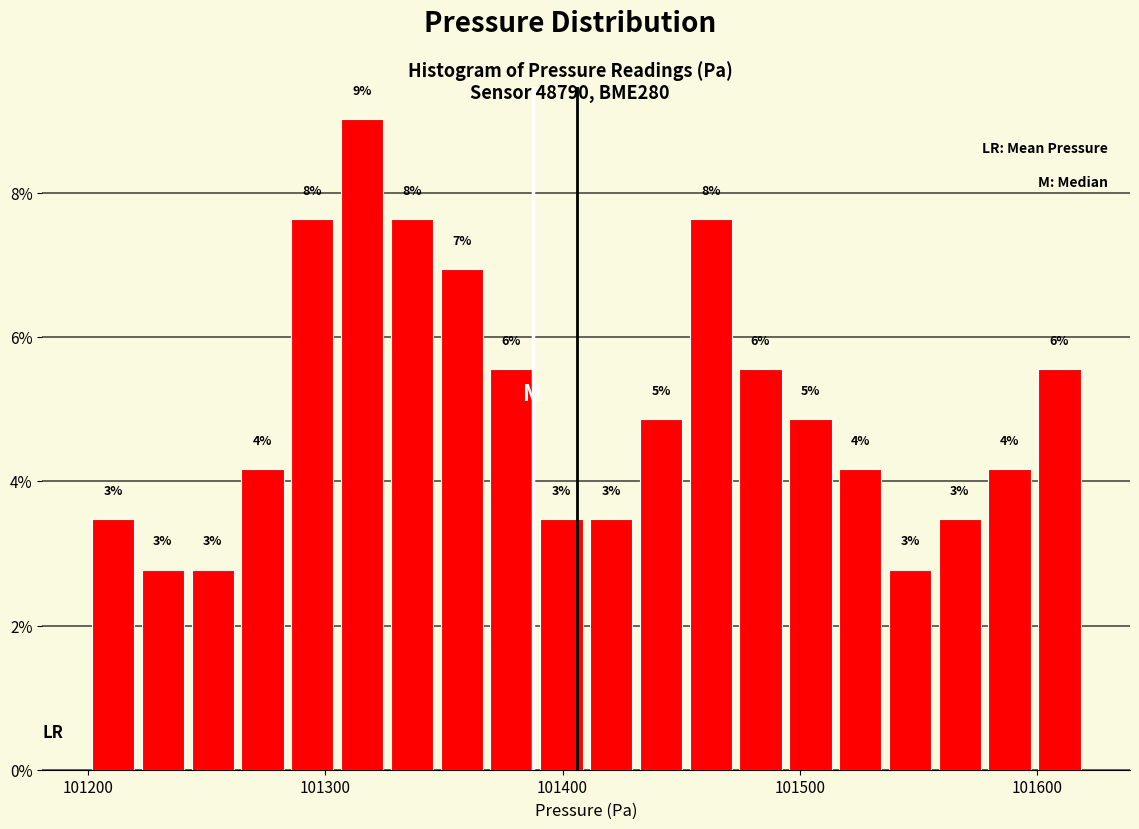

Read against the x-axis, roughly where is the centre of the tallest bar?

101320